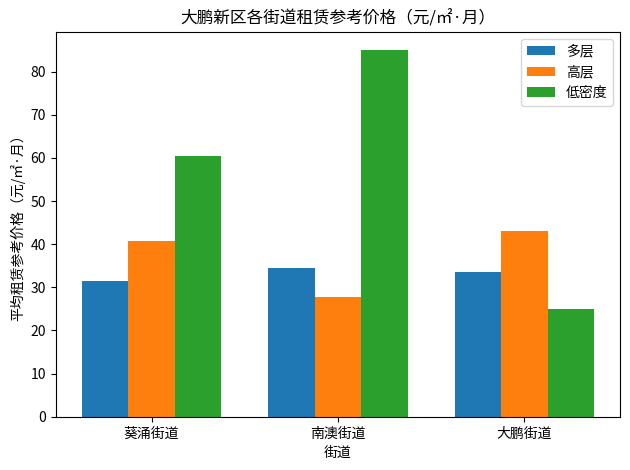

How many categories are shown in the chart?

3